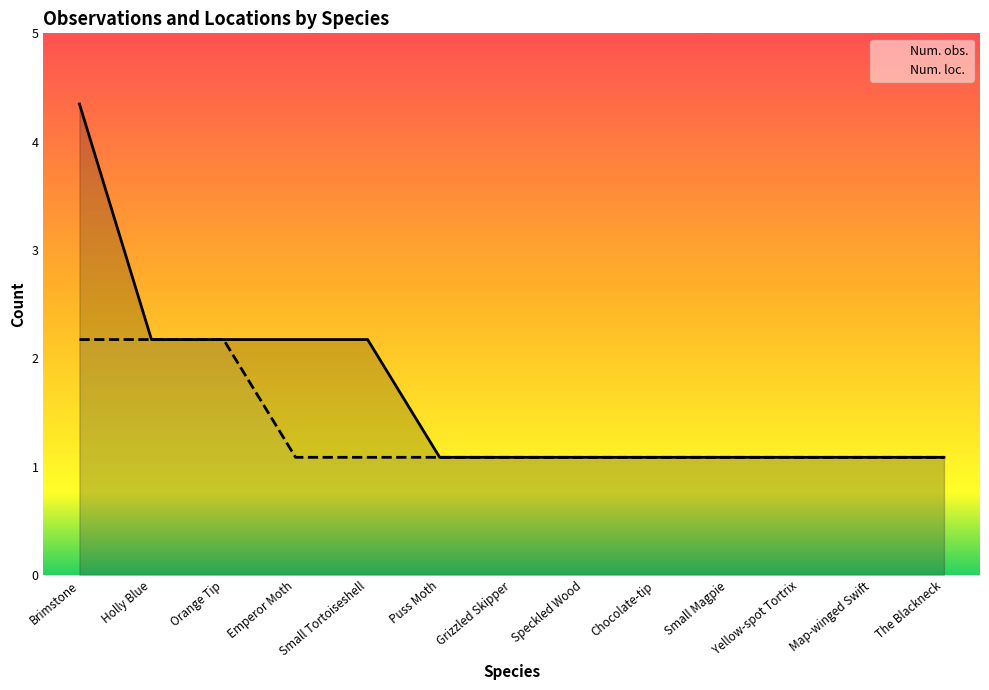

What value does the Num. obs. series have at Chocolate-tip?

1